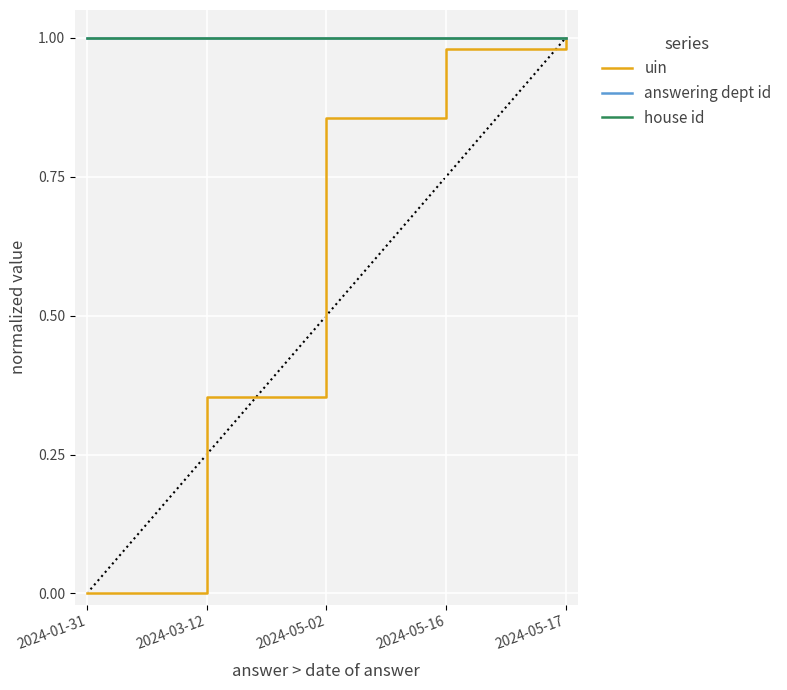

Which series has the widest spread of values?

uin